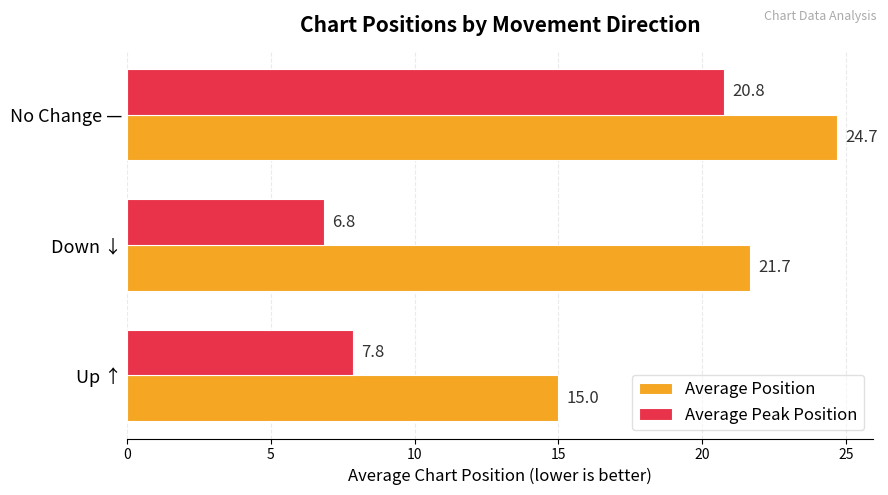

At which label is Average Position closest to 19?

Down ↓